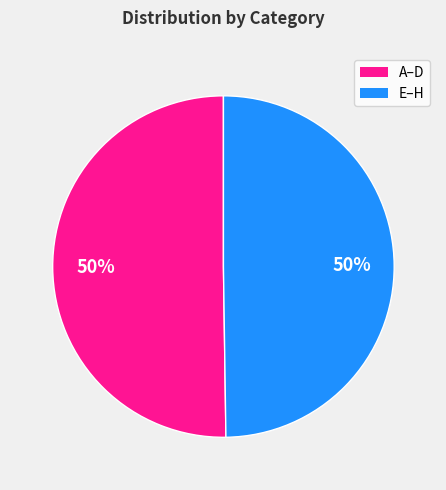

To the nearest percent, what is the average slice percentage?

50%